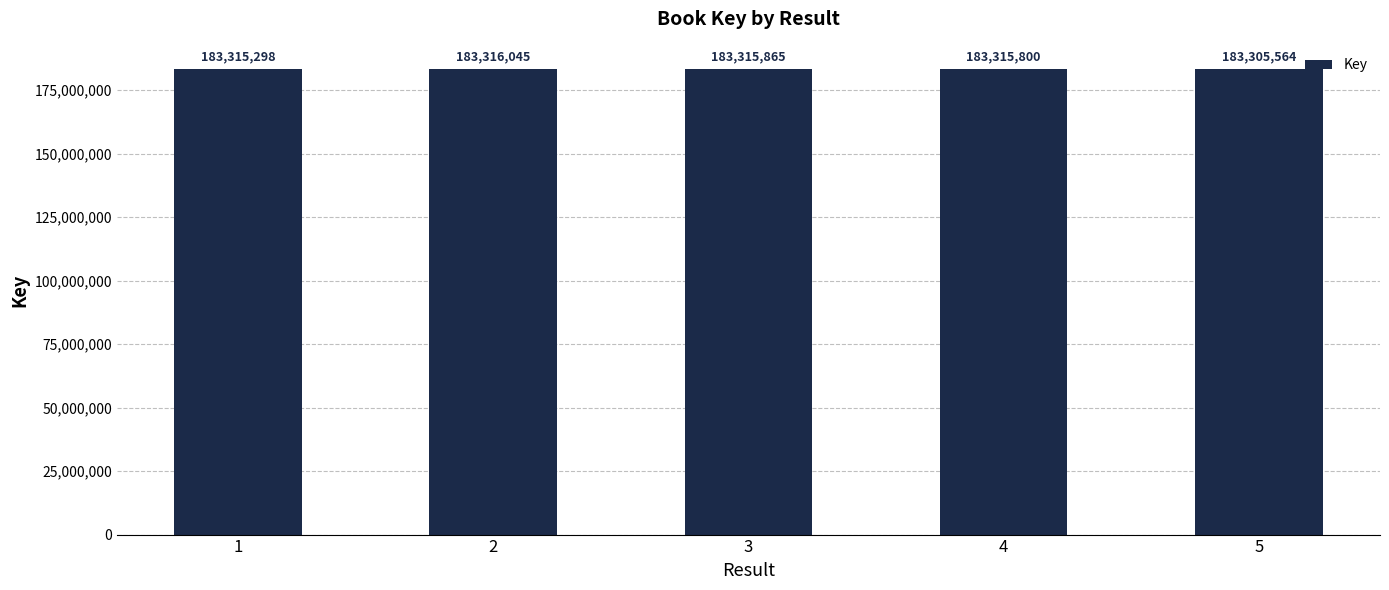

Are the bars grouped side by side (vs. stacked)?

No